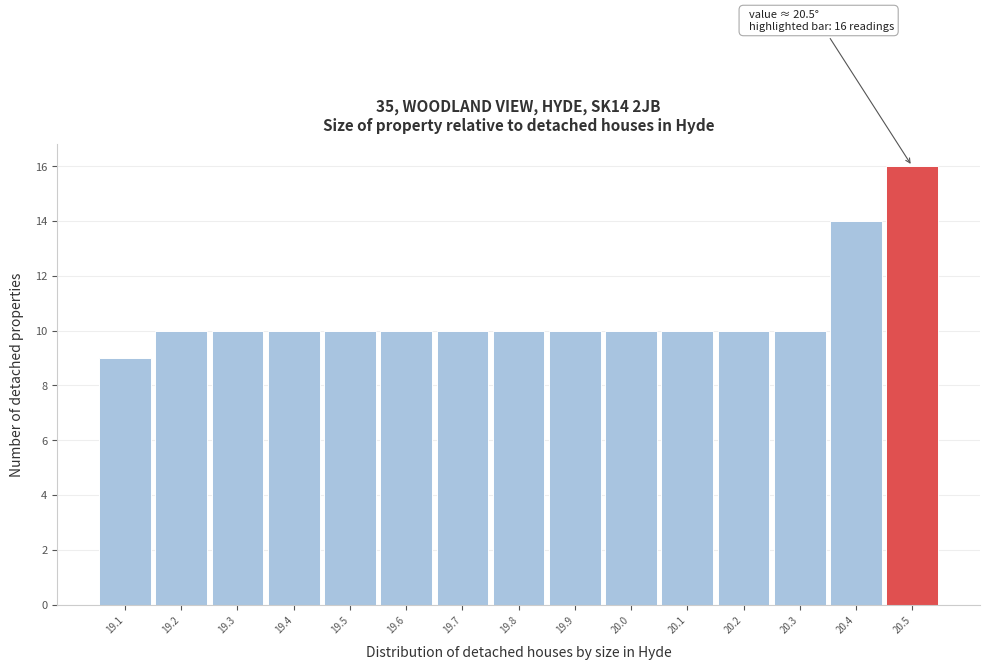

Over which range of the x-axis is the bar tallest?

20.45 to 20.55